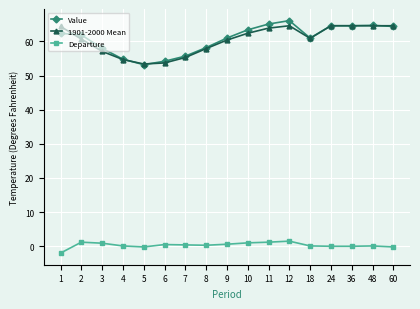

At which label does Value reach its peak?

12